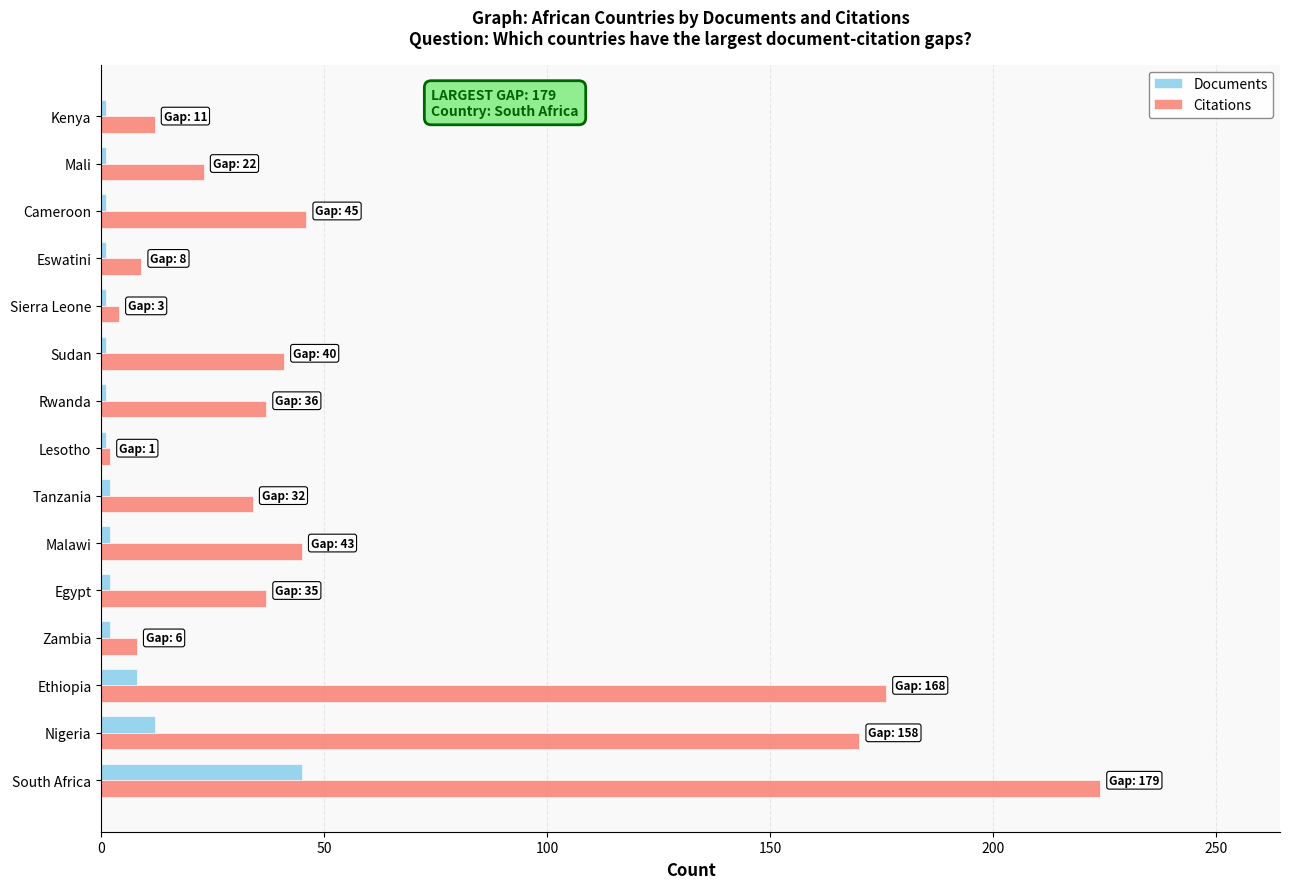

Rank the series by their maximum value, from highest to lowest.

Citations, Documents